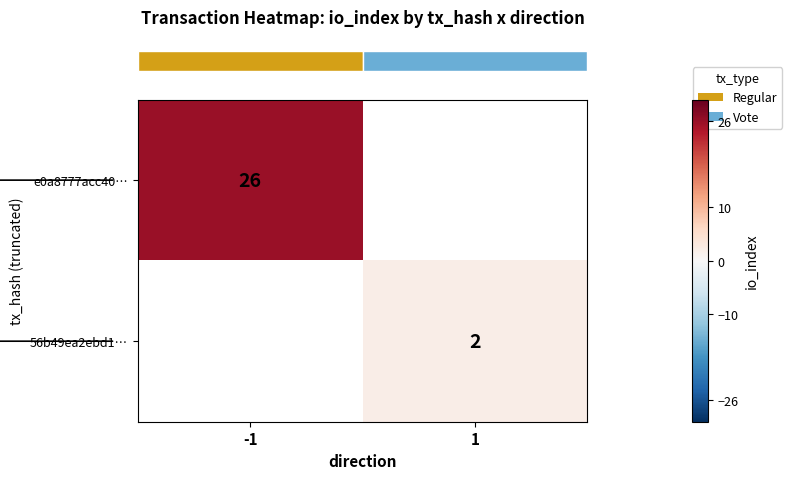

How many series are shown in this chart?

2